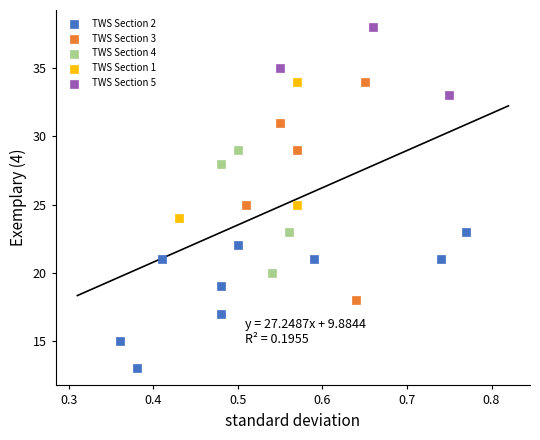

Which series contains the lowest Y value?

TWS Section 2